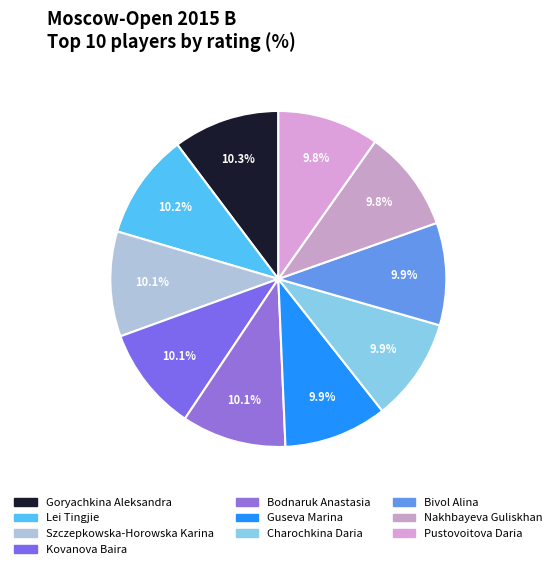

What is the total percentage of Lei Tingjie and Goryachkina Aleksandra?

20.4%